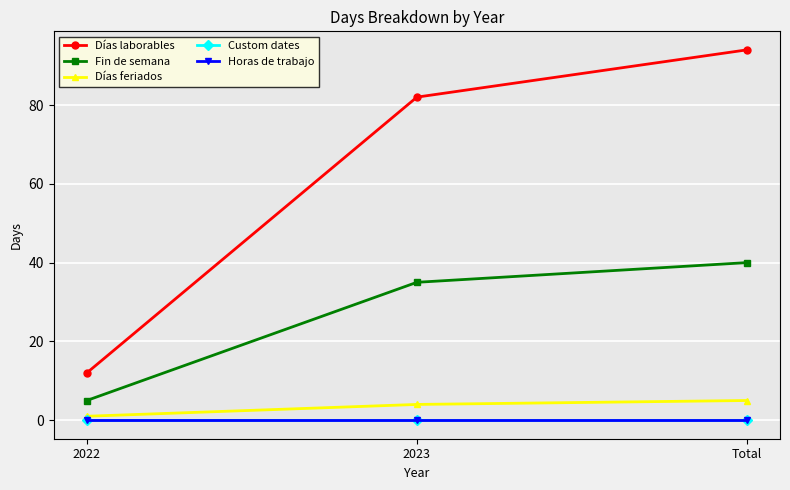

Rank the categories by Días feriados value from lowest to highest.

2022, 2023, Total